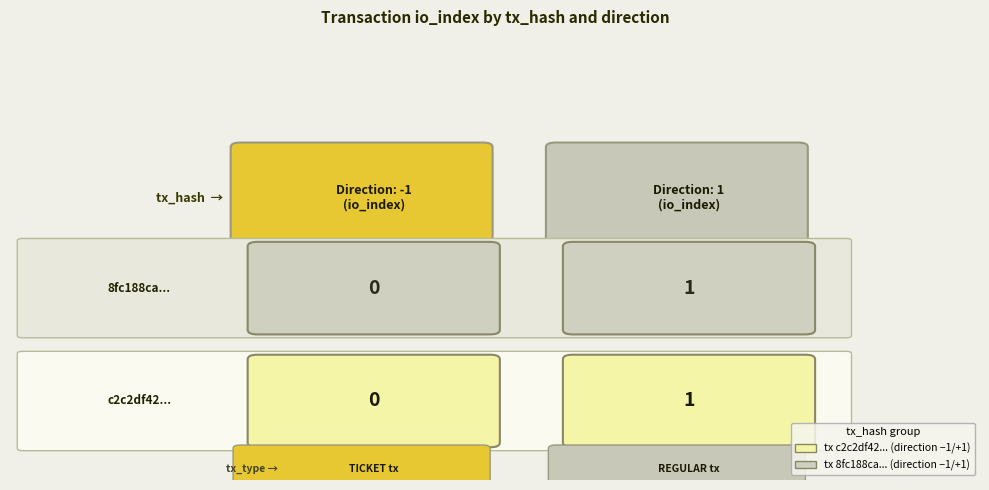

How many categories are shown in the chart?

2